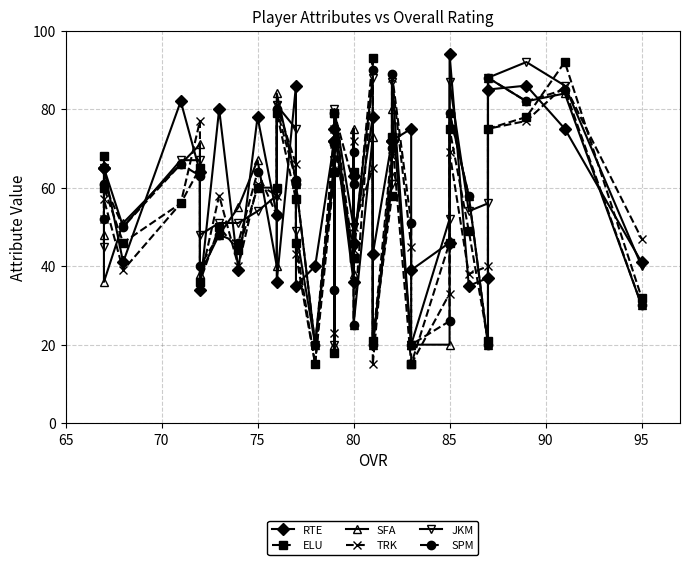

Which series has the largest range (max minus min)?

ELU